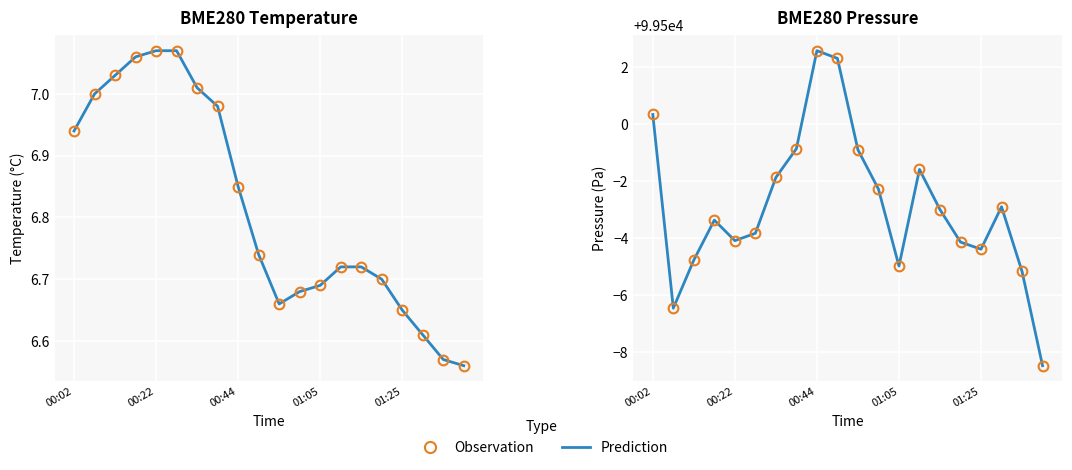

True or false: Temperature (Prediction) has more than 0 interior local peaks.

False